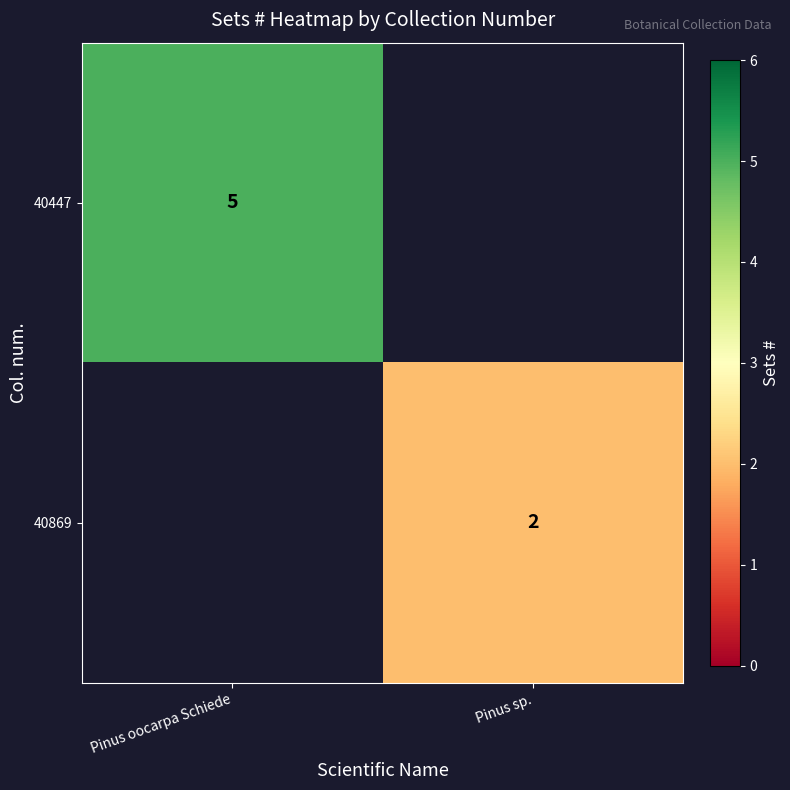

Is it true that 40869 equals 1 at Pinus sp.?

False